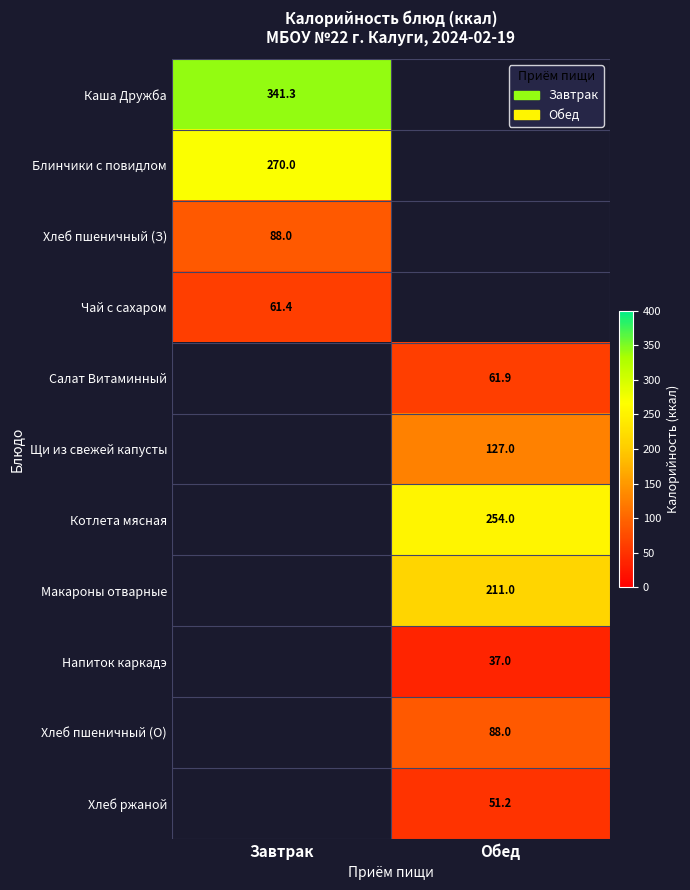

Between Завтрак and Обед, which is larger?

Обед